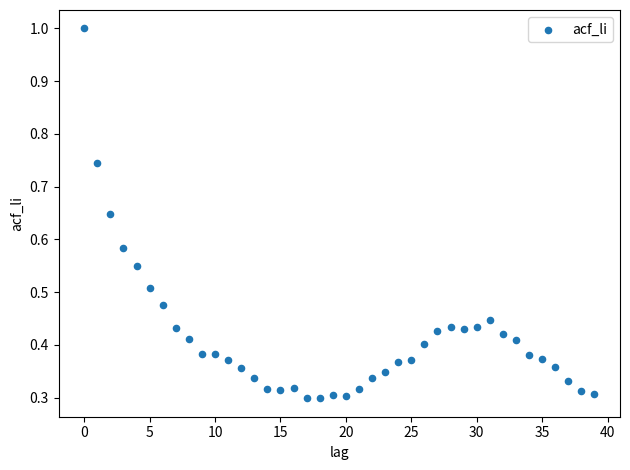

How many points are shown in the scatter plot?

40